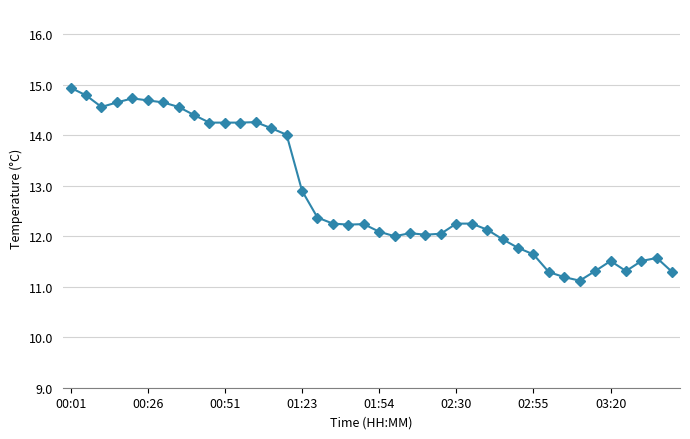

What is the average value?

12.8